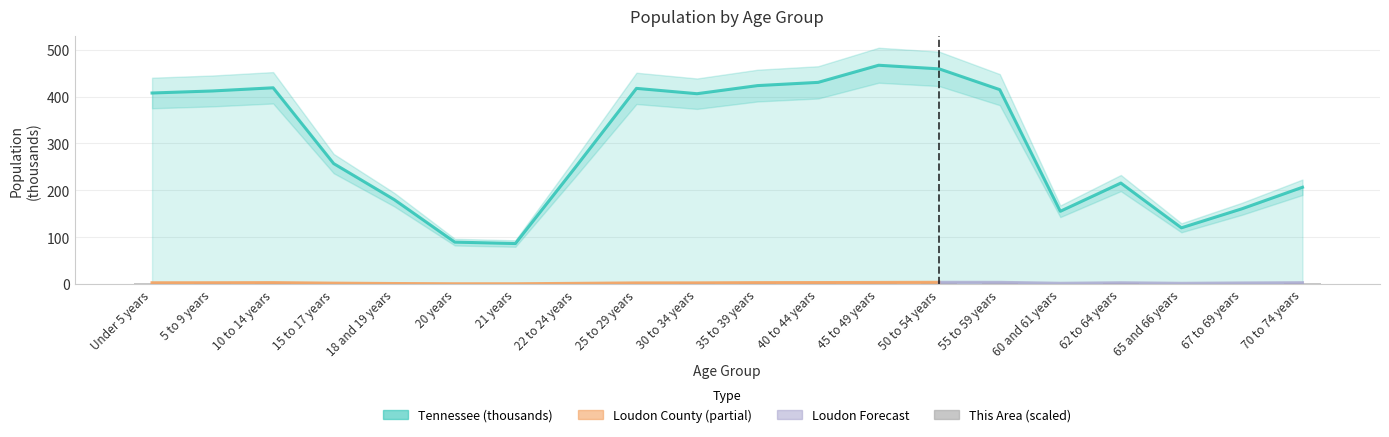

The chart shows a value of 0.6 at 25 to 29 years. True or false?

False